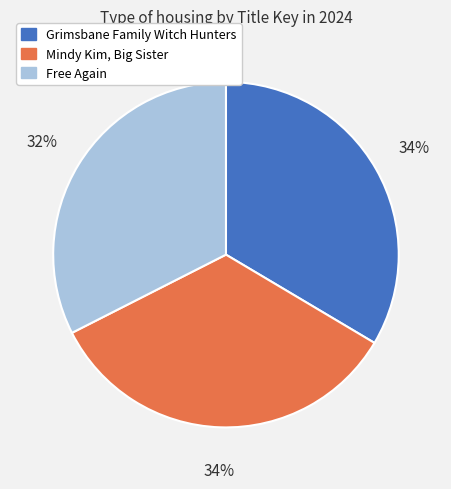

How many slices are in this pie chart?

3